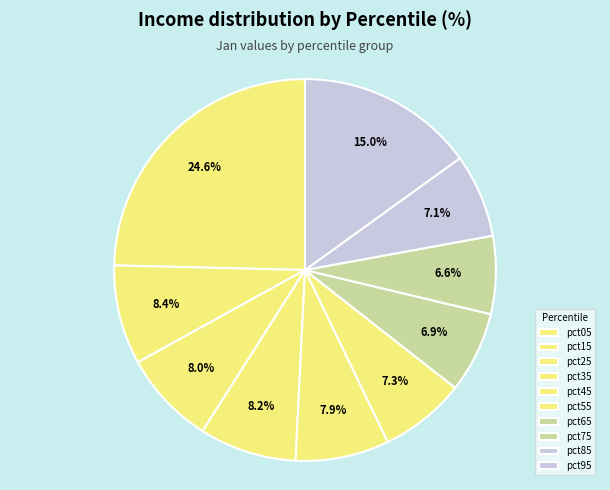

To the nearest percent, what is the difference between the pct25 and pct65 slice percentages?

1%